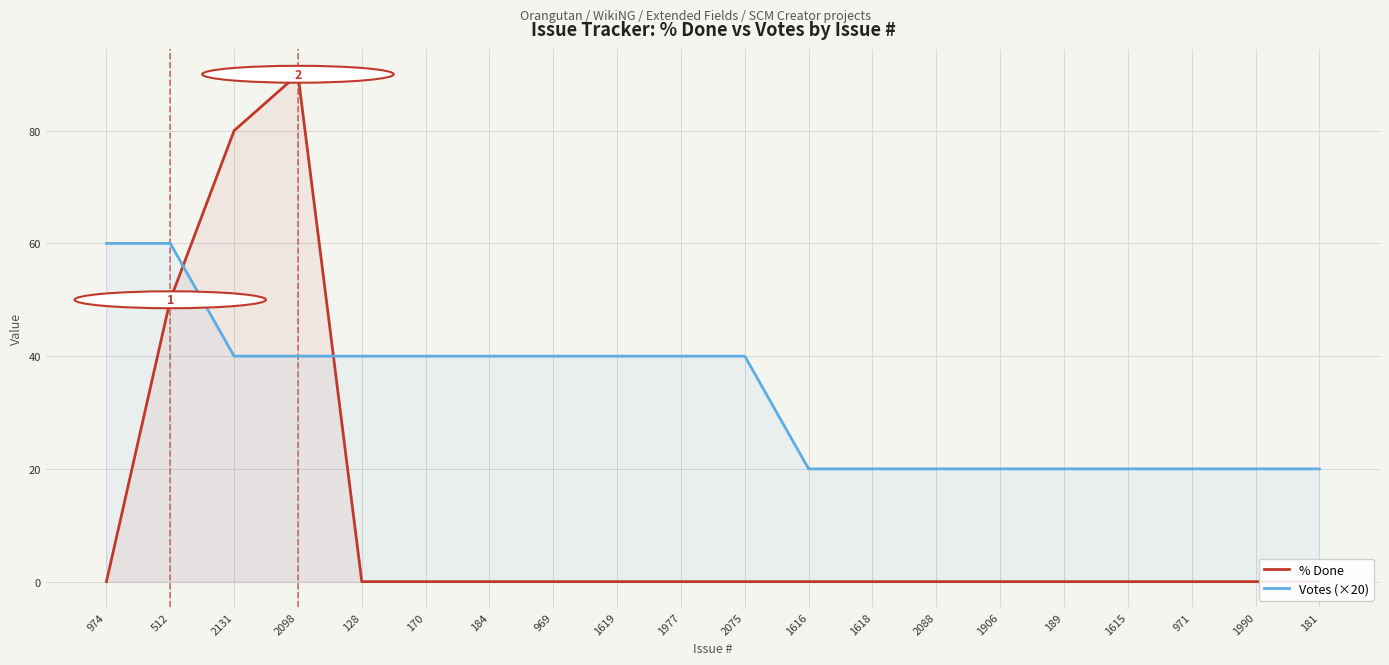

Reading left to right, list all the values displayed in this chart.

% Done: 974=0	512=50	2131=80	2098=90	128=0	170=0	184=0	969=0	1619=0	1977=0	2075=0	1616=0	1618=0	2088=0	1906=0	189=0	1615=0	971=0	1990=0	181=0
Votes (×20): 974=60	512=60	2131=40	2098=40	128=40	170=40	184=40	969=40	1619=40	1977=40	2075=40	1616=20	1618=20	2088=20	1906=20	189=20	1615=20	971=20	1990=20	181=20